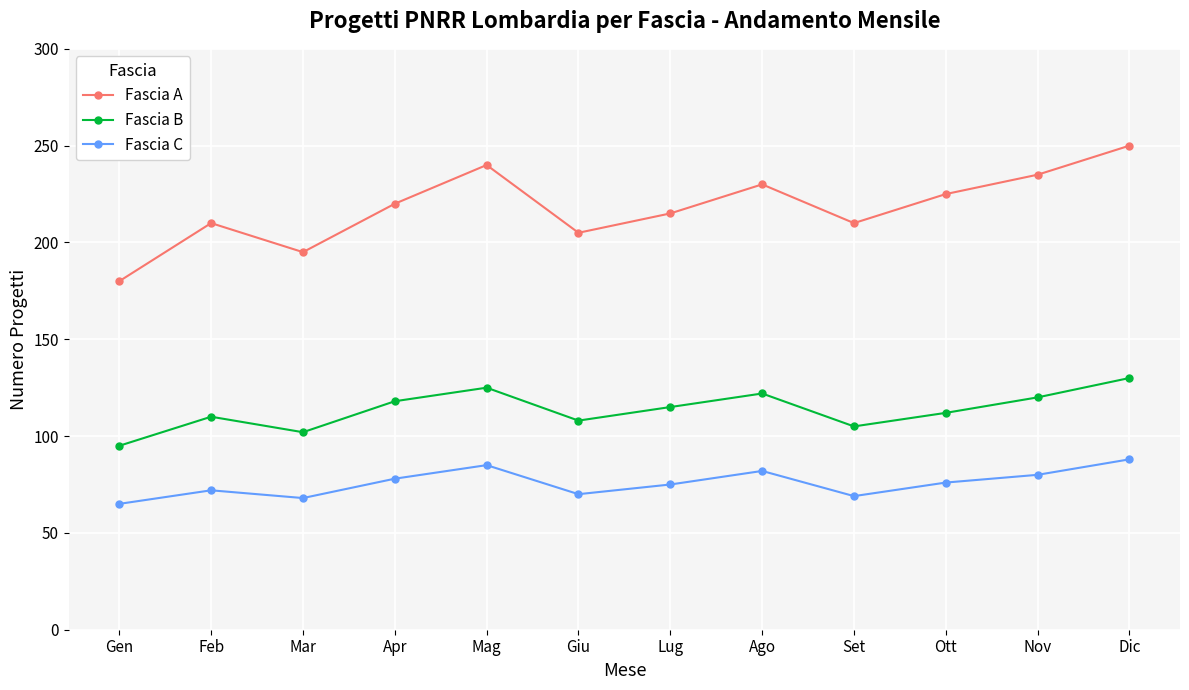

Where is the first local maximum for Fascia A?

Feb